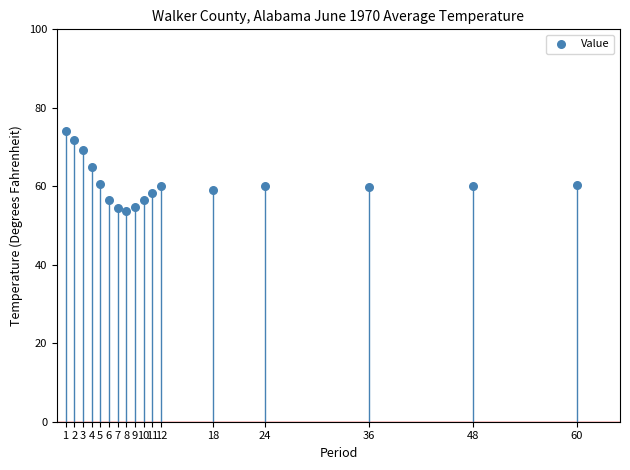

What is the range of Y values (max minus min)?

20.2